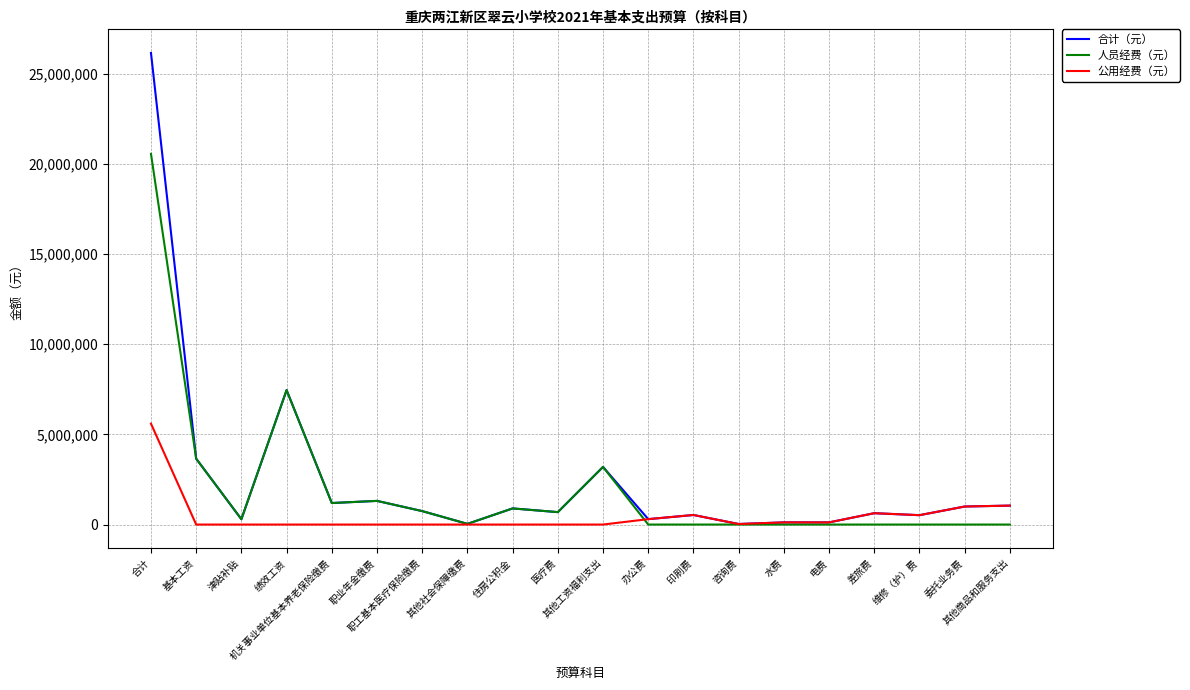

What is the maximum value shown in the chart?

26158079.3